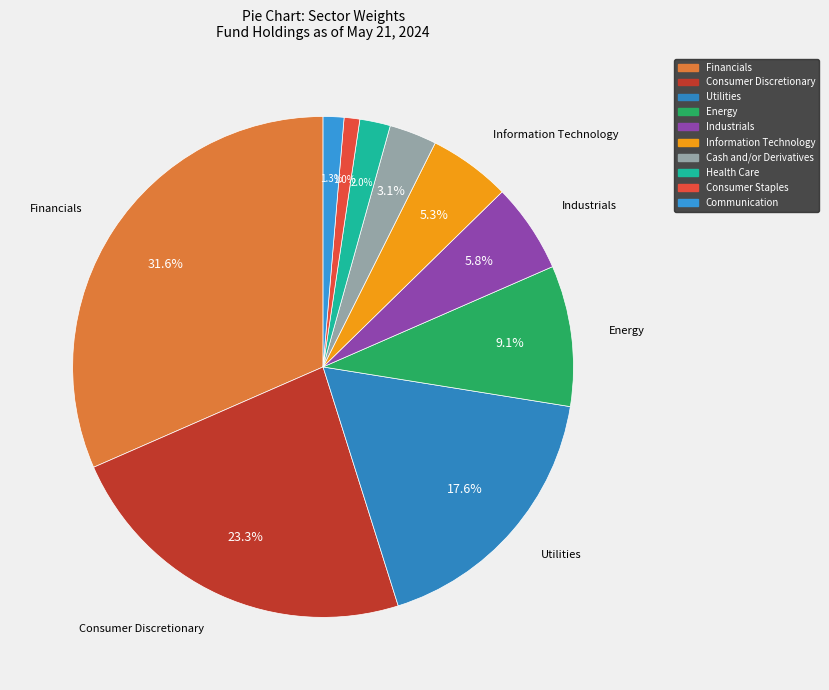

Does any single category account for the majority?

No